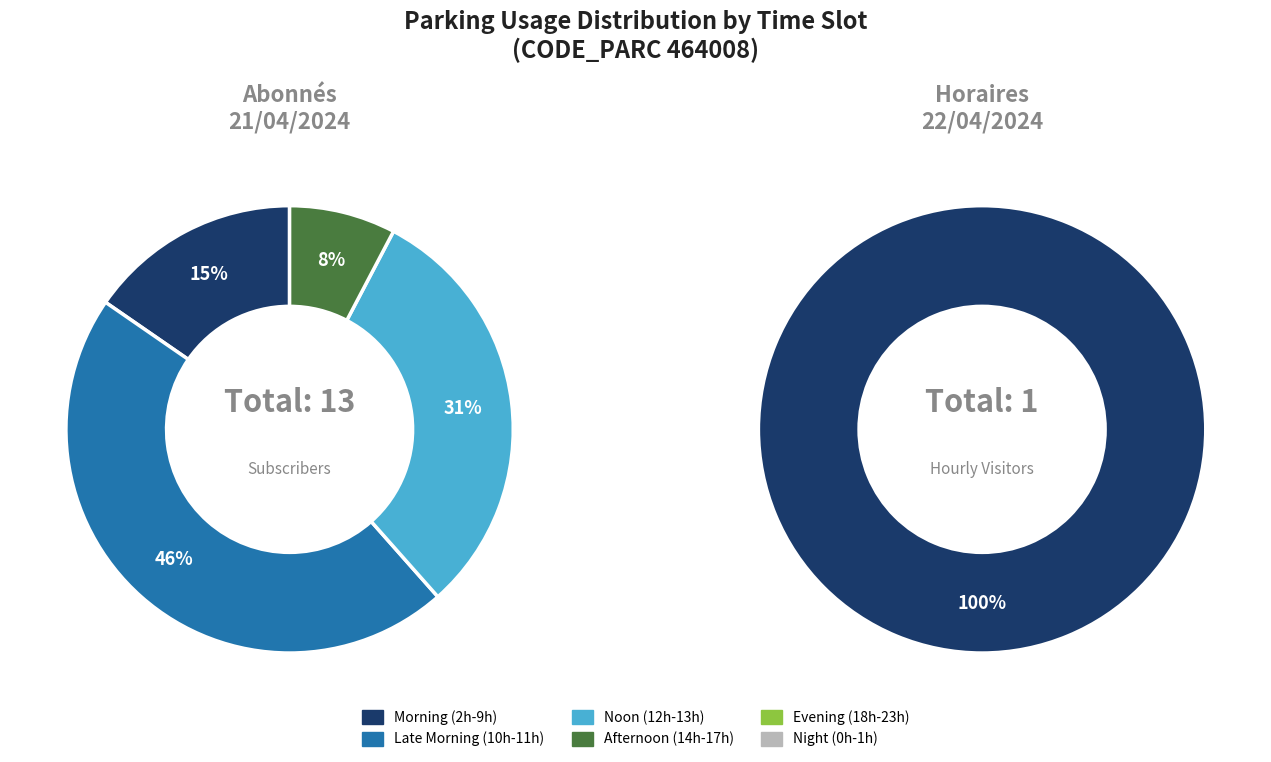

Which series has the largest range (max minus min)?

NB_ABONNE